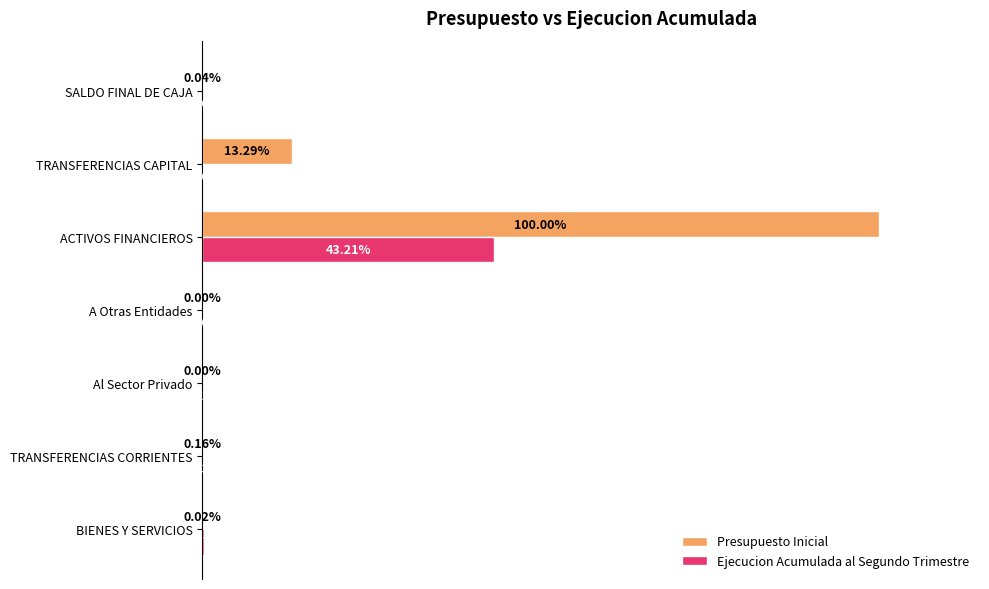

Which category has the highest value across all series?

ACTIVOS FINANCIEROS